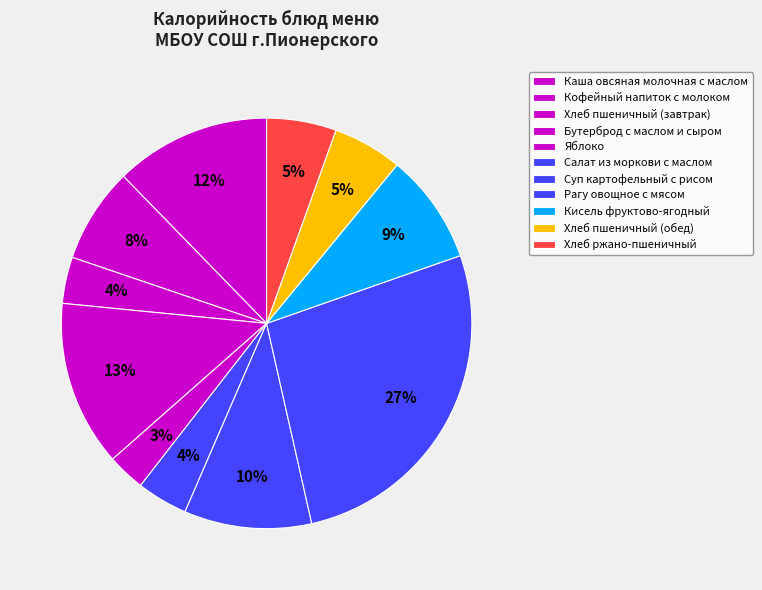

To the nearest percent, what is the average slice percentage?

9%